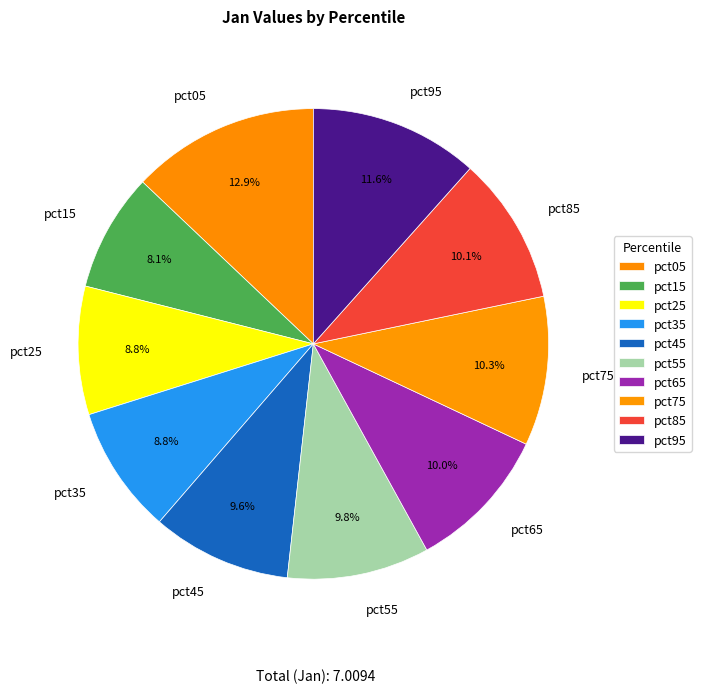

What percentage is the pct35 slice, to the nearest percent?

9%